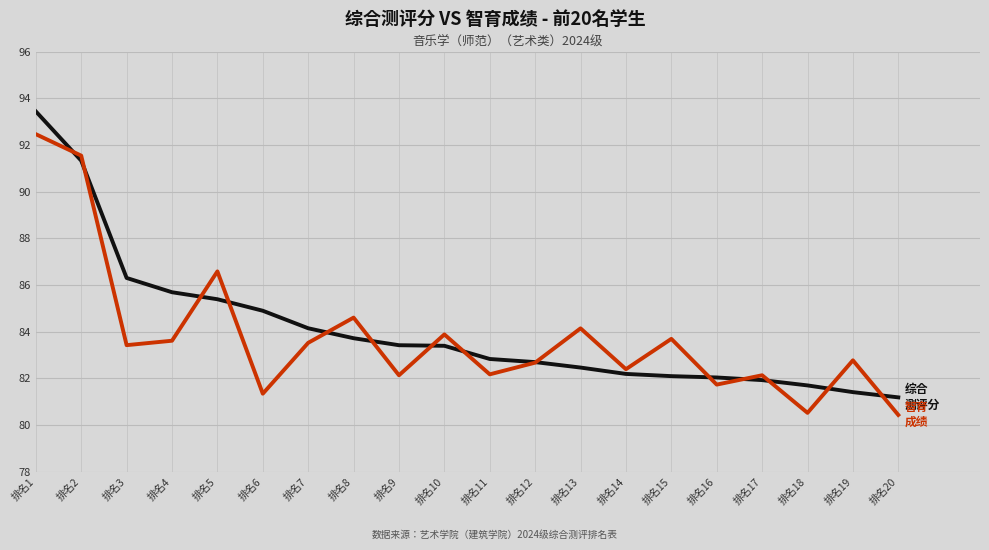

How many lines are shown in the chart?

2